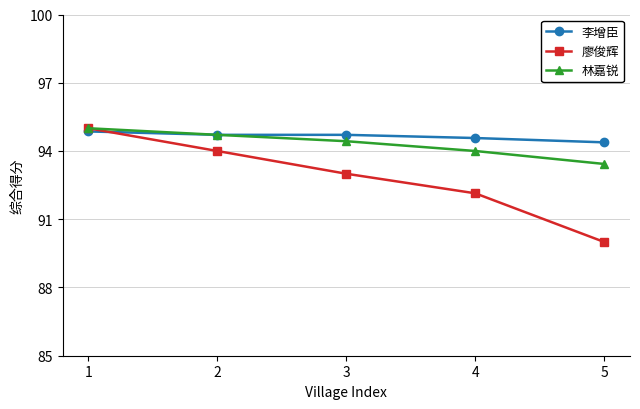

At which category is the sum across all series the highest?

1